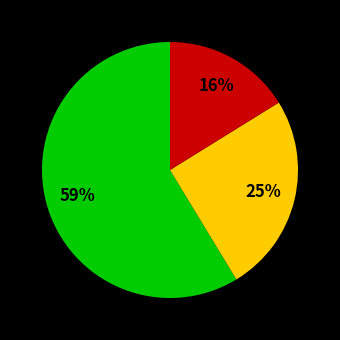

Is there any slice that represents more than half of the pie?

Yes